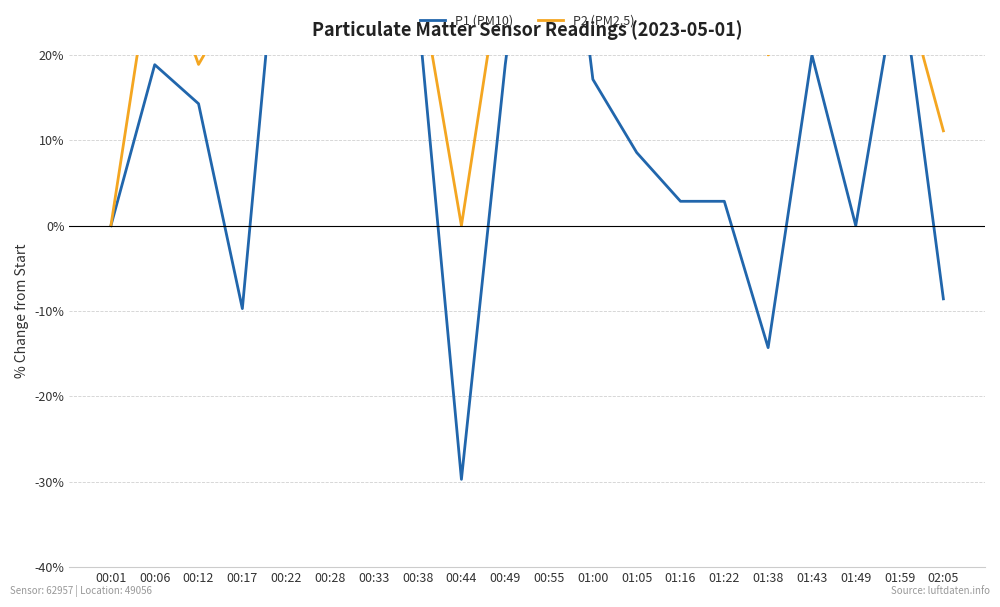

List the labels in order of P2 (PM2.5) value, largest first.

00:55, 00:28, 01:22, 01:00, 01:05, 00:22, 00:06, 00:33, 00:49, 01:49, 00:38, 01:16, 01:59, 00:17, 01:43, 01:38, 00:12, 02:05, 00:01, 00:44